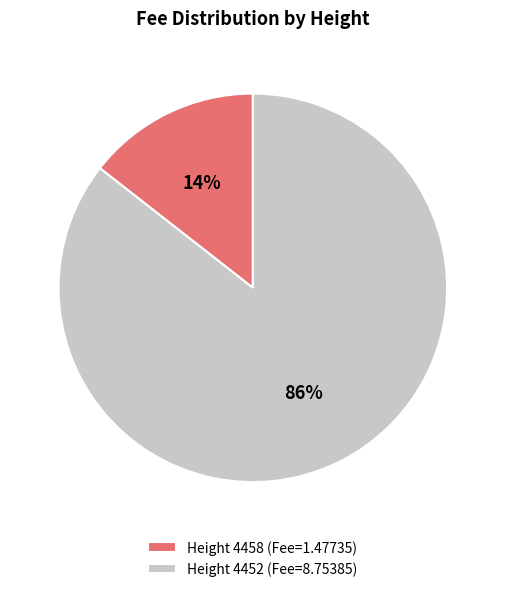

Do Height 4458 (Fee=1.47735) and Height 4452 (Fee=8.75385) together represent more than half of the pie?

Yes